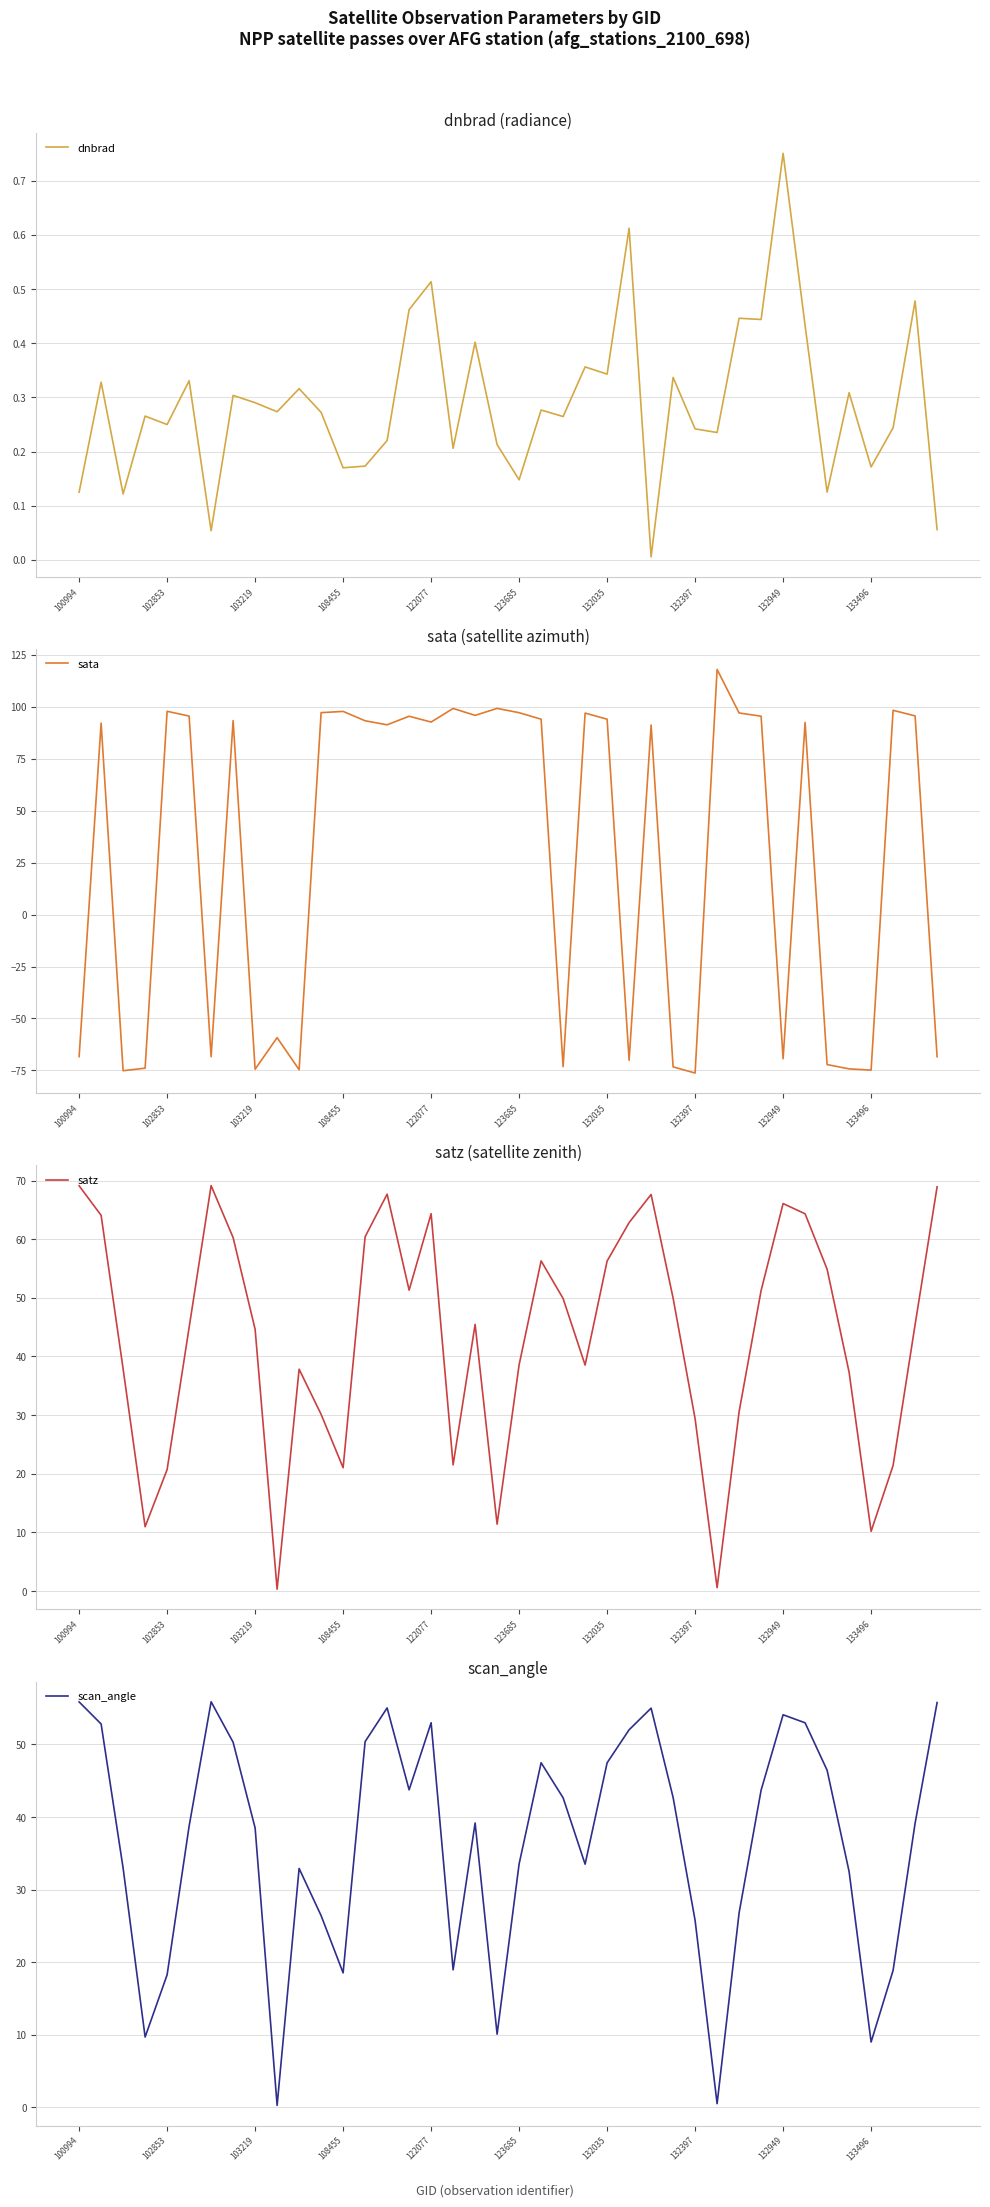

What are all the series names shown in the legend?

dnbrad, sata, satz, scan_angle